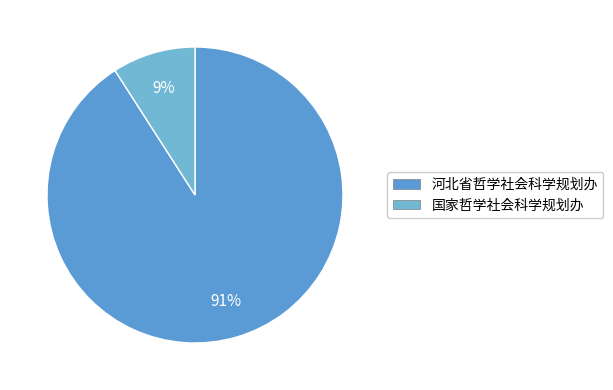

Rank the categories by value from highest to lowest.

河北省哲学社会科学规划办, 国家哲学社会科学规划办